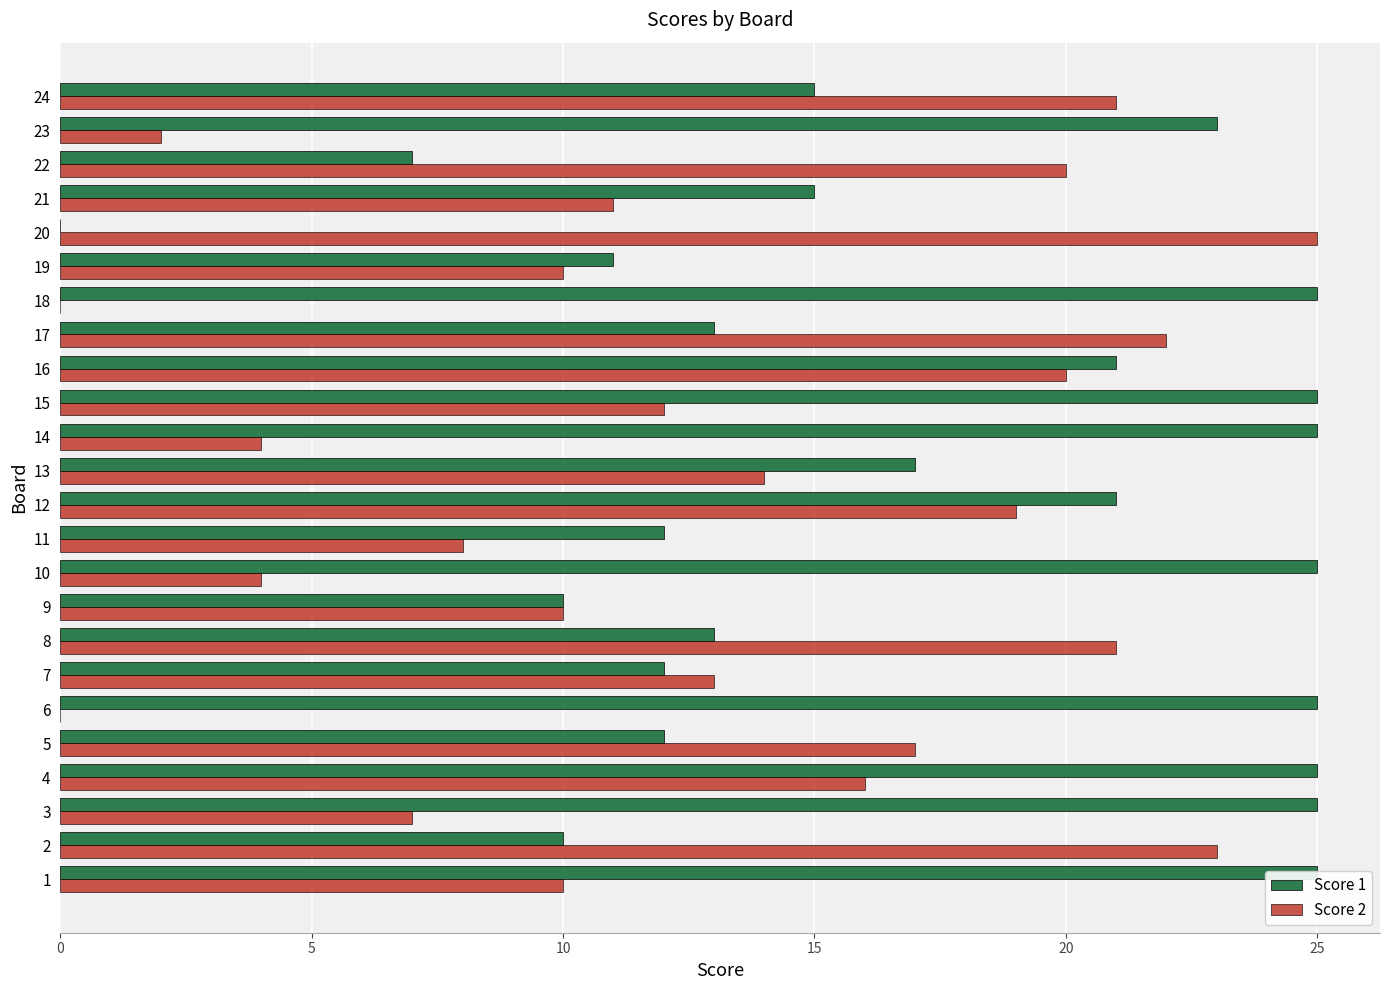

Count the number of data series in this chart.

2